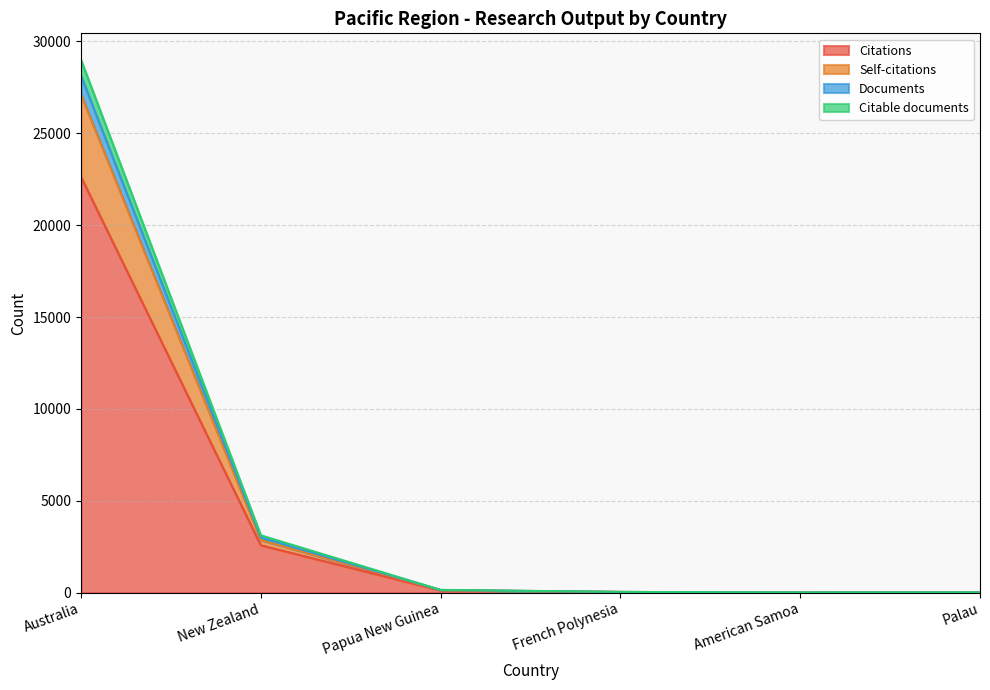

What are all the series names shown in the legend?

Citations, Self-citations, Documents, Citable documents